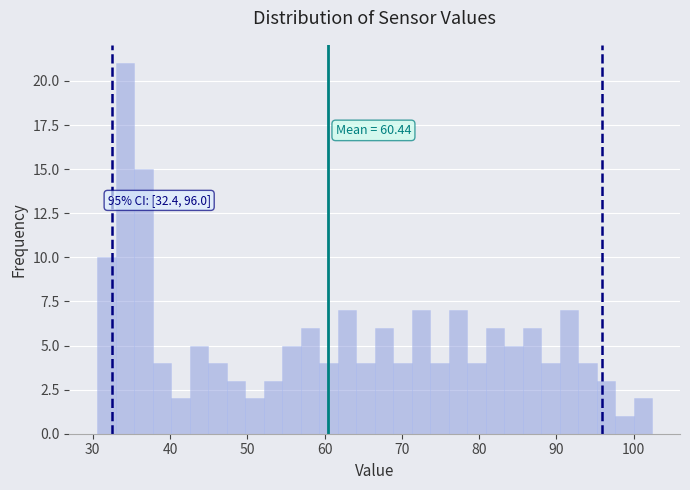

Read against the x-axis, roughly where is the centre of the tallest bar?

34